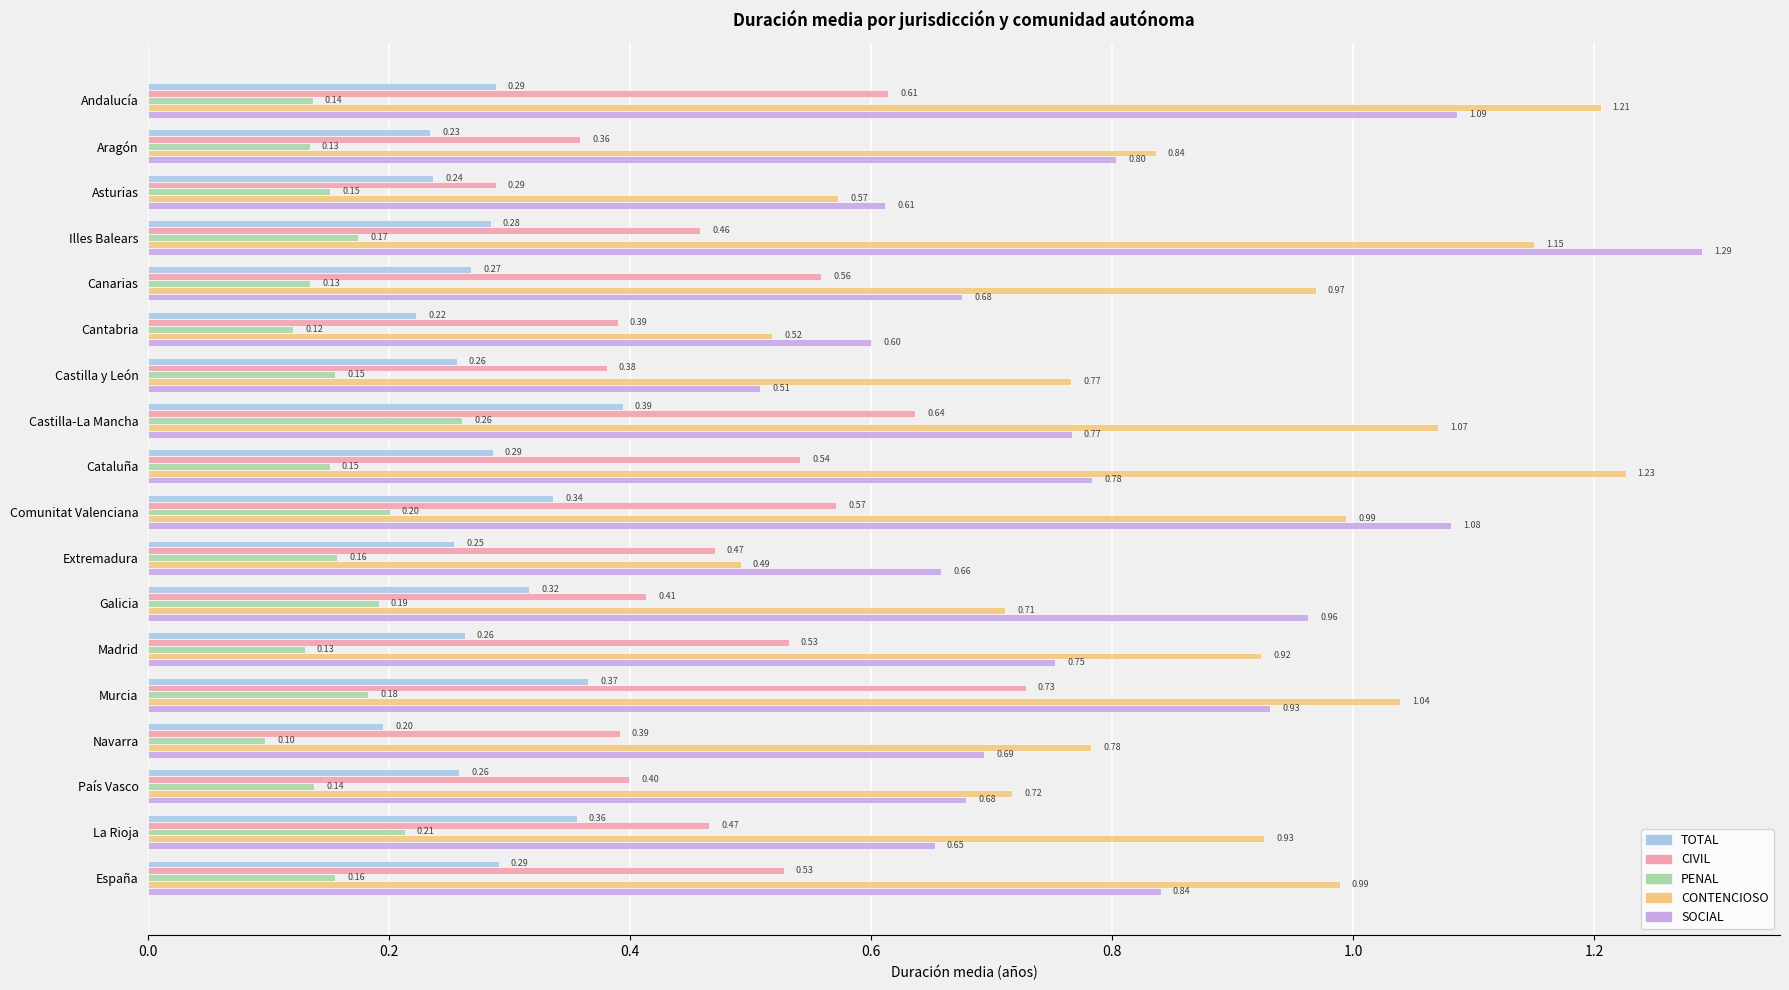

List the series in order of their peak value, highest first.

SOCIAL, CONTENCIOSO, CIVIL, TOTAL, PENAL